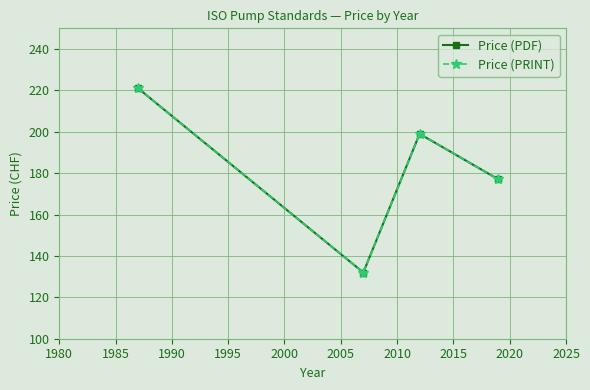

Does the chart have visible grid lines?

Yes